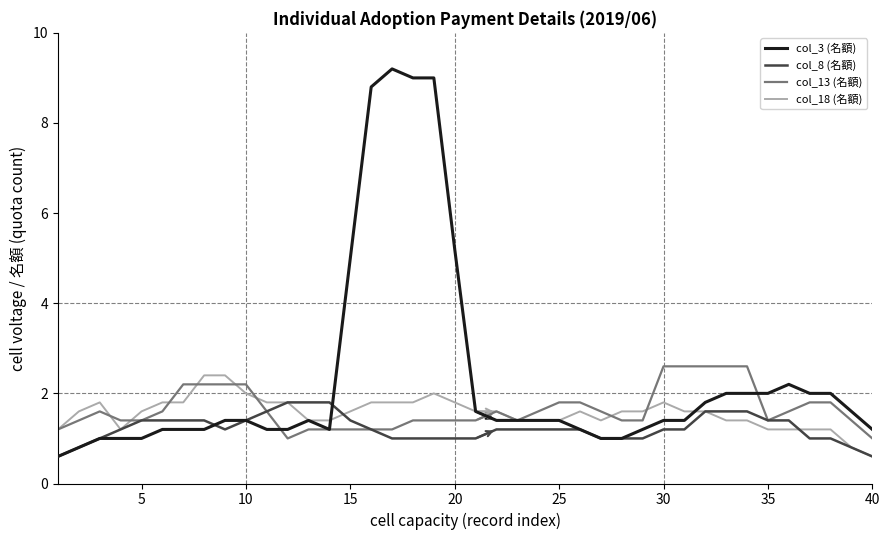

True or false: col_13 (名額) has more than 2 points higher than both neighbors.

True